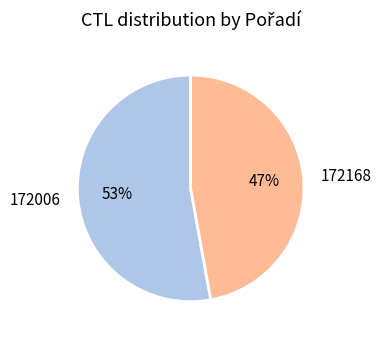

To the nearest percent, what portion does 172006 represent?

53%